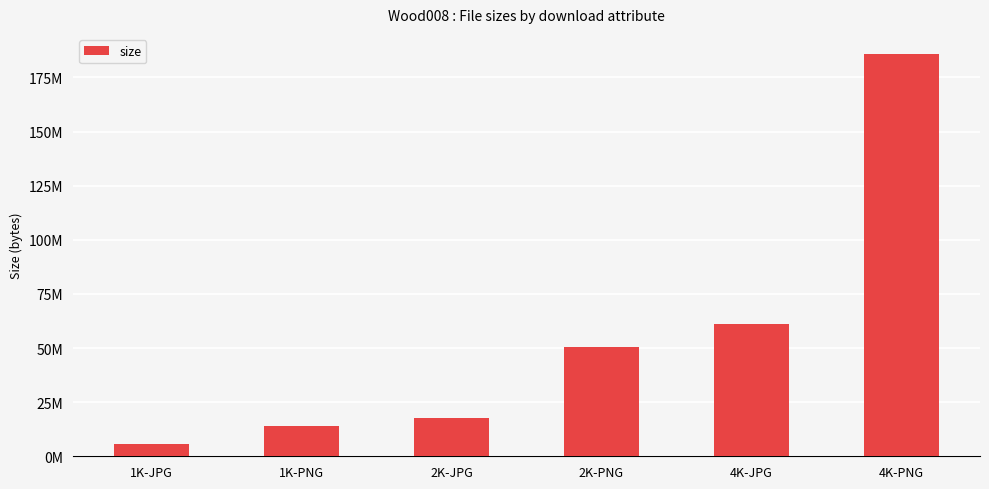

What is the difference between the values at 2K-PNG and 1K-JPG?

44898841